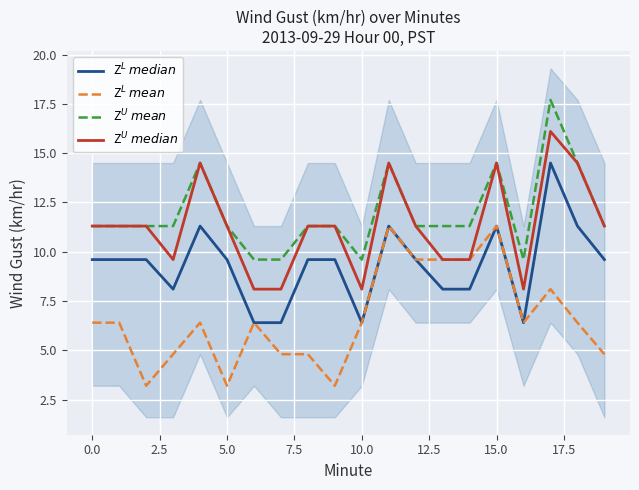

What is the label of the 6th point from the right?

14